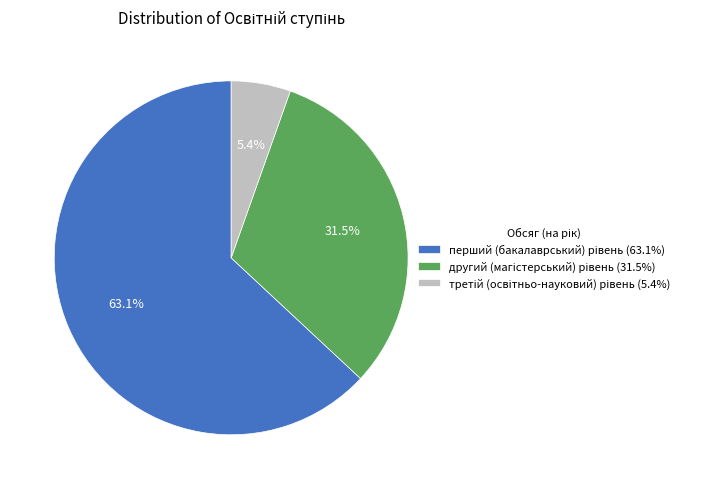

Combined, what portion of the pie is третій (освітньо-науковий) рівень and другий (магістерський) рівень?

36.9%